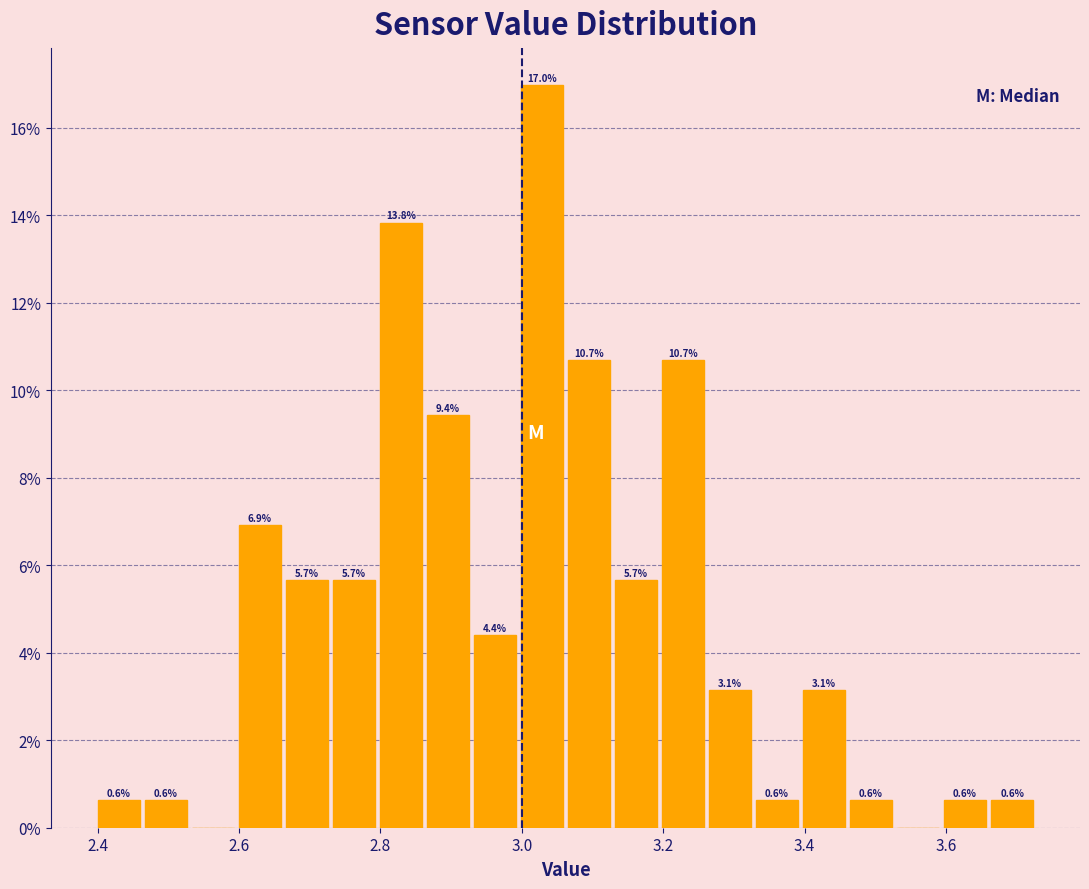

Read against the x-axis, roughly where is the centre of the tallest bar?

3.02